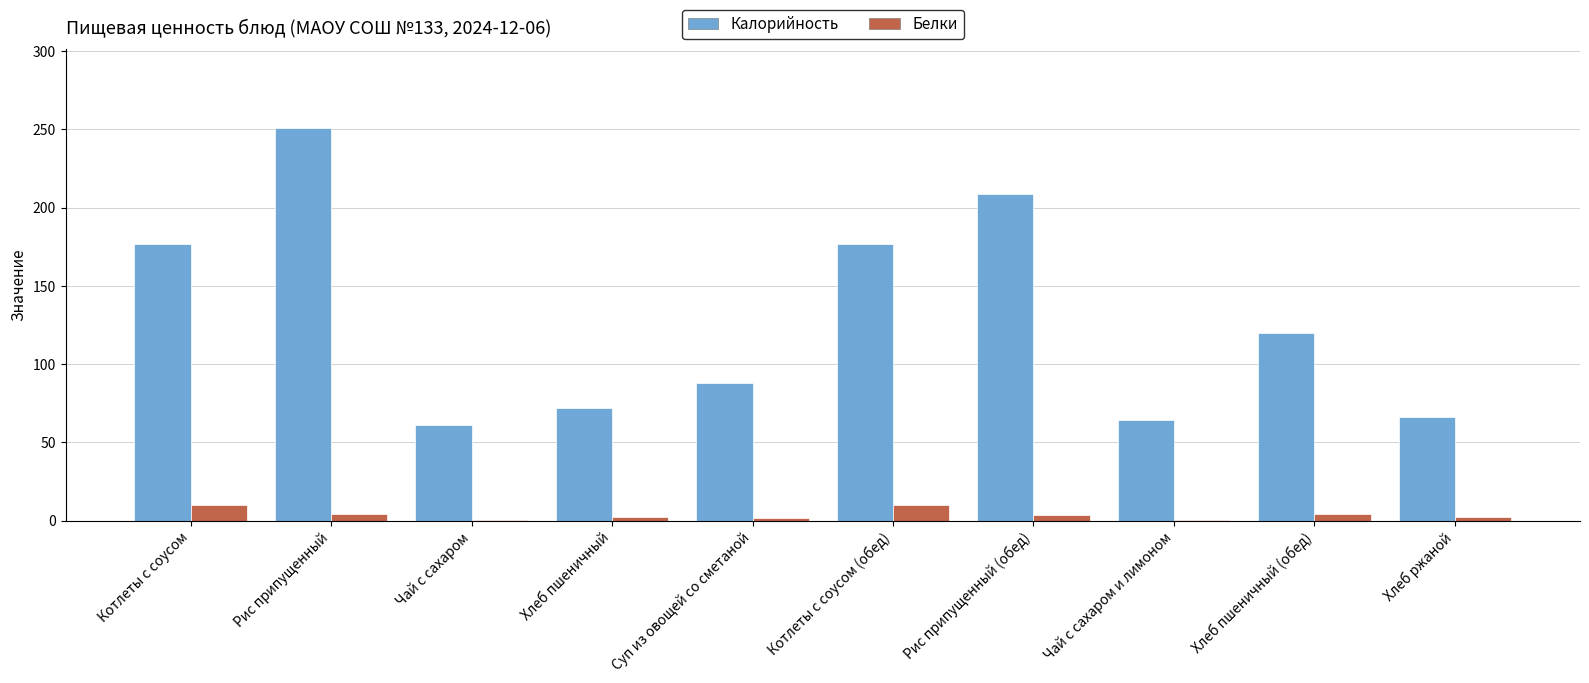

The value of Калорийность at Хлеб пшеничный is 98.5. True or false?

False